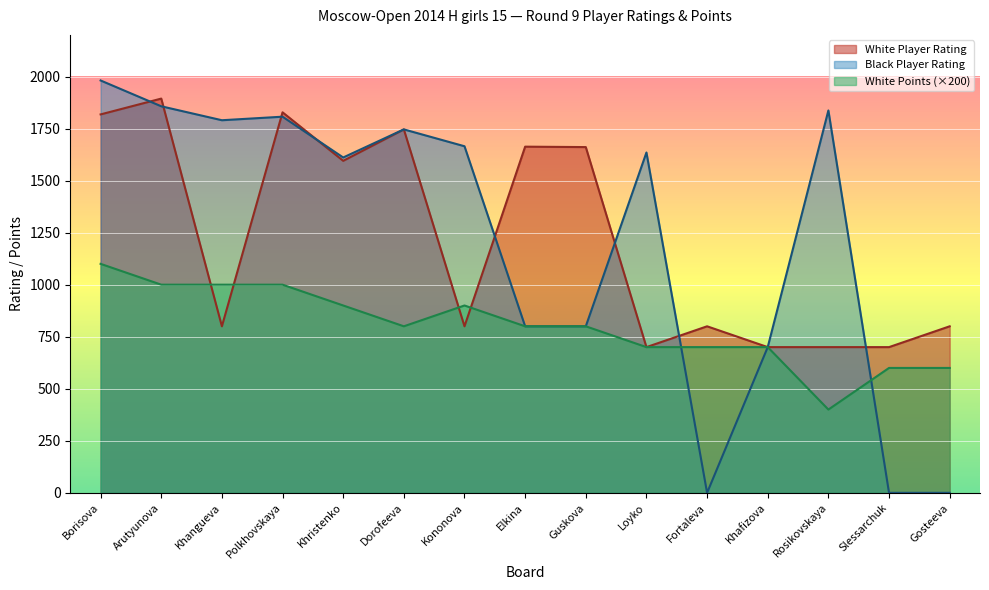

Rank the series at Elkina from highest to lowest value.

White Player Rating, Black Player Rating, White Points